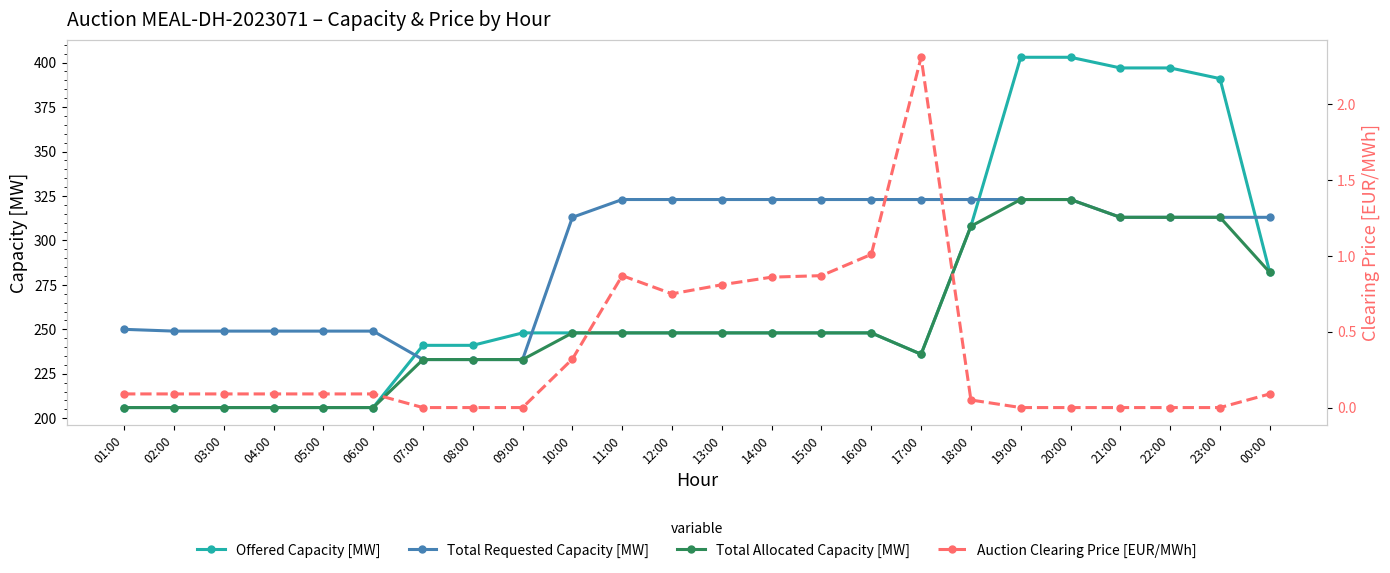

Reading left to right, list all the values displayed in this chart.

Offered Capacity [MW]: 01:00=206.0	02:00=206.0	03:00=206.0	04:00=206.0	05:00=206.0	06:00=206.0	07:00=241.0	08:00=241.0	09:00=248.0	10:00=248.0	11:00=248.0	12:00=248.0	13:00=248.0	14:00=248.0	15:00=248.0	16:00=248.0	17:00=236.0	18:00=308.0	19:00=403.0	20:00=403.0	21:00=397.0	22:00=397.0	23:00=391.0	00:00=282.0
Total Requested Capacity [MW]: 01:00=250.0	02:00=249.0	03:00=249.0	04:00=249.0	05:00=249.0	06:00=249.0	07:00=233.0	08:00=233.0	09:00=233.0	10:00=313.0	11:00=323.0	12:00=323.0	13:00=323.0	14:00=323.0	15:00=323.0	16:00=323.0	17:00=323.0	18:00=323.0	19:00=323.0	20:00=323.0	21:00=313.0	22:00=313.0	23:00=313.0	00:00=313.0
Total Allocated Capacity [MW]: 01:00=206.0	02:00=206.0	03:00=206.0	04:00=206.0	05:00=206.0	06:00=206.0	07:00=233.0	08:00=233.0	09:00=233.0	10:00=248.0	11:00=248.0	12:00=248.0	13:00=248.0	14:00=248.0	15:00=248.0	16:00=248.0	17:00=236.0	18:00=308.0	19:00=323.0	20:00=323.0	21:00=313.0	22:00=313.0	23:00=313.0	00:00=282.0
Auction Clearing Price [EUR/MWh]: 01:00=0.1	02:00=0.1	03:00=0.1	04:00=0.1	05:00=0.1	06:00=0.1	07:00=0.0	08:00=0.0	09:00=0.0	10:00=0.3	11:00=0.9	12:00=0.8	13:00=0.8	14:00=0.9	15:00=0.9	16:00=1.0	17:00=2.3	18:00=0.1	19:00=0.0	20:00=0.0	21:00=0.0	22:00=0.0	23:00=0.0	00:00=0.1